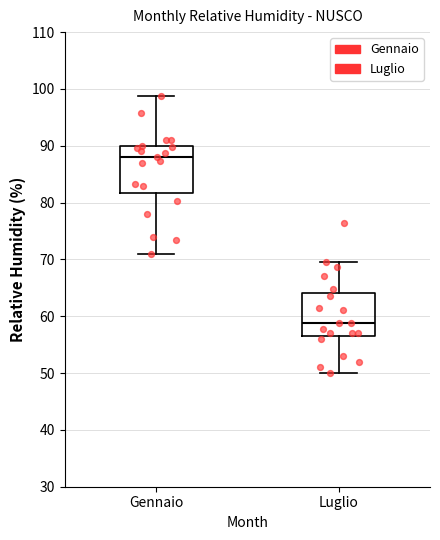

Which box's median line is the lowest?

Luglio